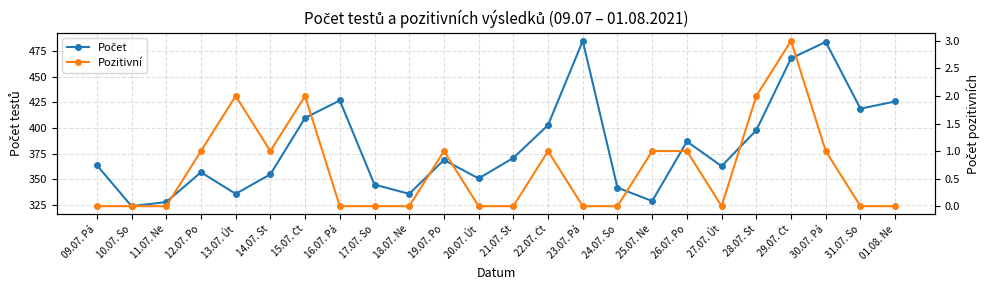

Reading right to left, extract all data points from this chart.

Počet: 01.08. Ne=426	31.07. So=419	30.07. Pá=484	29.07. Čt=468	28.07. St=398	27.07. Út=363	26.07. Po=387	25.07. Ne=329	24.07. So=342	23.07. Pá=485	22.07. Čt=403	21.07. St=371	20.07. Út=351	19.07. Po=369	18.07. Ne=336	17.07. So=345	16.07. Pá=427	15.07. Čt=410	14.07. St=355	13.07. Út=336	12.07. Po=357	11.07. Ne=328	10.07. So=324	09.07. Pá=364
Pozitivní: 01.08. Ne=0	31.07. So=0	30.07. Pá=1	29.07. Čt=3	28.07. St=2	27.07. Út=0	26.07. Po=1	25.07. Ne=1	24.07. So=0	23.07. Pá=0	22.07. Čt=1	21.07. St=0	20.07. Út=0	19.07. Po=1	18.07. Ne=0	17.07. So=0	16.07. Pá=0	15.07. Čt=2	14.07. St=1	13.07. Út=2	12.07. Po=1	11.07. Ne=0	10.07. So=0	09.07. Pá=0